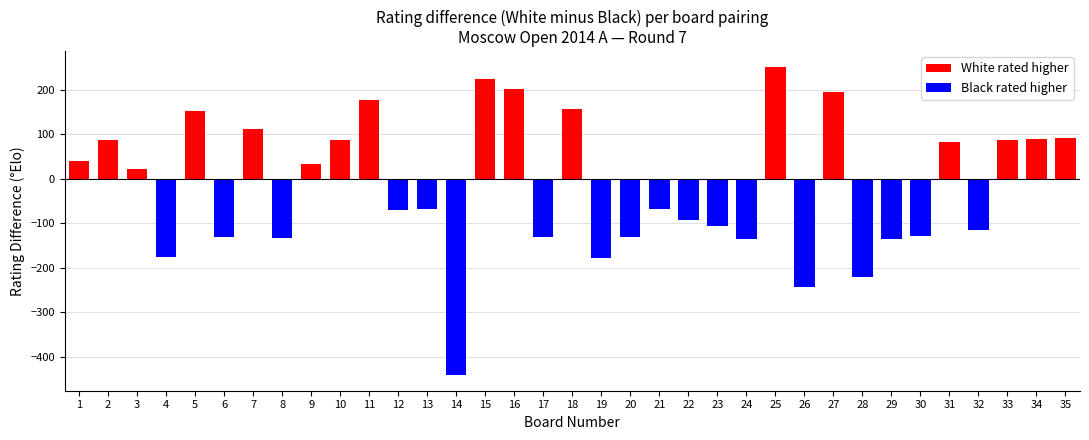

How many categories are shown in the chart?

35